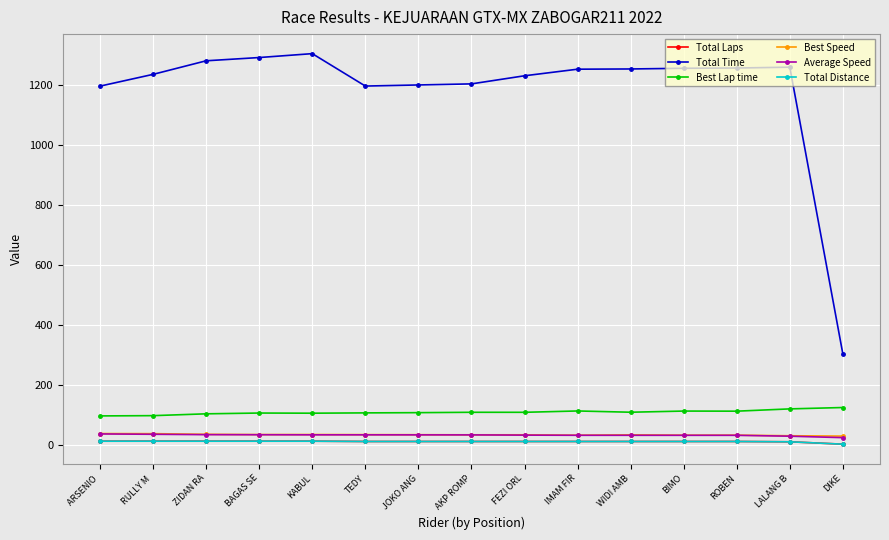

Reading right to left, extract all data points from this chart.

Total Laps: 2.0	10.0	11.0	11.0	11.0	11.0	11.0	11.0	11.0	11.0	12.0	12.0	12.0	12.0	12.0
Total Time: 302.5	1258.1	1255.3	1254.4	1252.1	1251.4	1229.4	1202.4	1198.8	1195.2	1303.2	1290.2	1279.4	1234.2	1195.0
Best Lap time: 124.2	119.6	112.0	112.4	108.5	112.7	108.2	108.3	107.1	106.3	105.3	105.8	103.2	97.1	96.2
Best Speed: 29.0	30.1	32.1	32.0	33.2	31.9	33.3	33.3	33.6	33.9	34.2	34.0	34.9	37.1	37.4
Average Speed: 23.8	28.6	31.5	31.6	31.6	31.6	32.2	32.9	33.0	33.1	33.1	33.5	33.8	35.0	36.2
Total Distance: 2.0	10.0	11.0	11.0	11.0	11.0	11.0	11.0	11.0	11.0	12.0	12.0	12.0	12.0	12.0